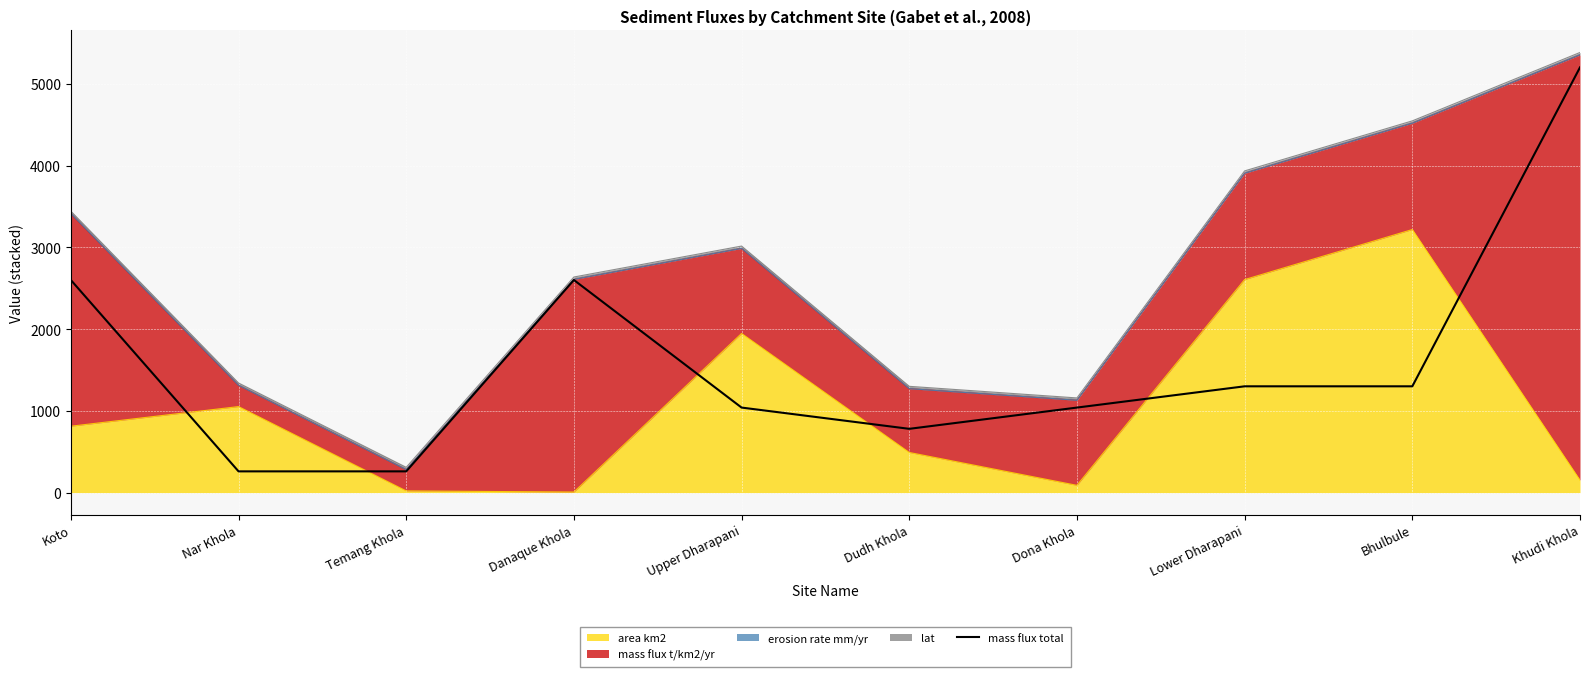

Reading left to right, extract all data points from this chart.

2600	260	260	2600	1040	780	1040	1300	1300	5200